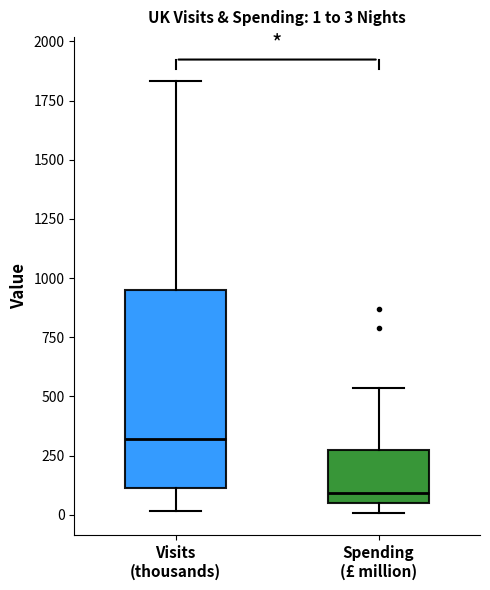

Which box's median line is the highest?

Visits (thousands)